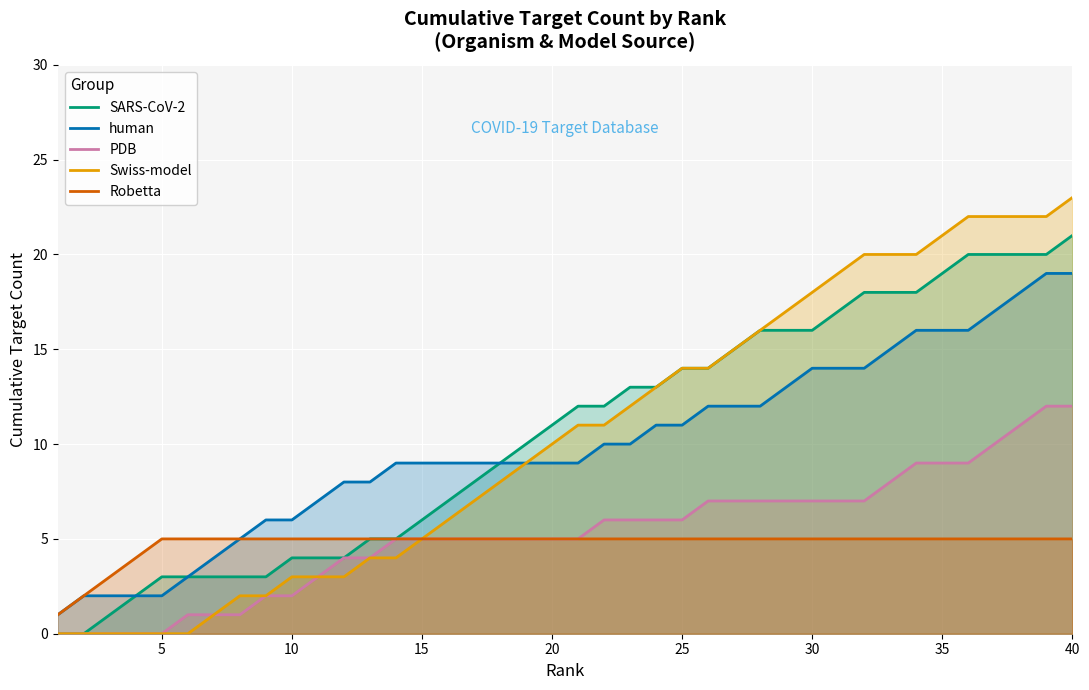

True or false: PDB and Swiss-model cross at least once.

False